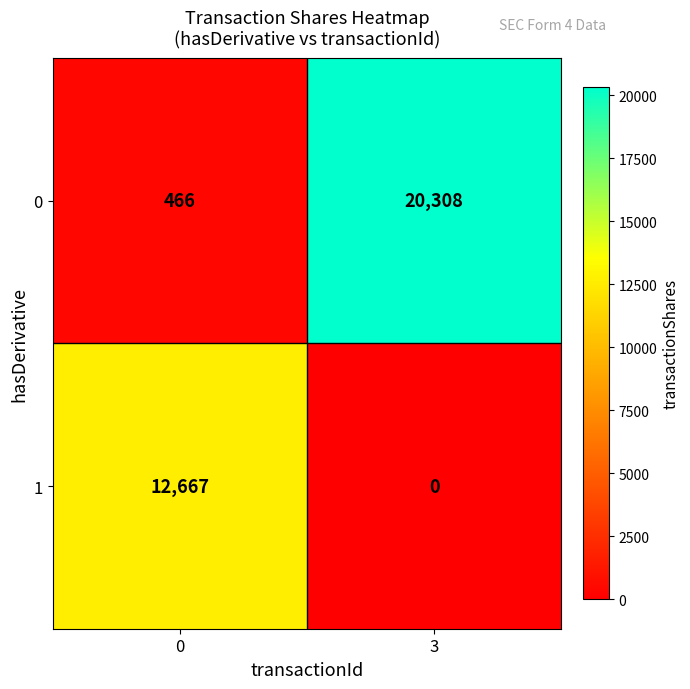

Between 0 and 3, which series saw the biggest shift?

0